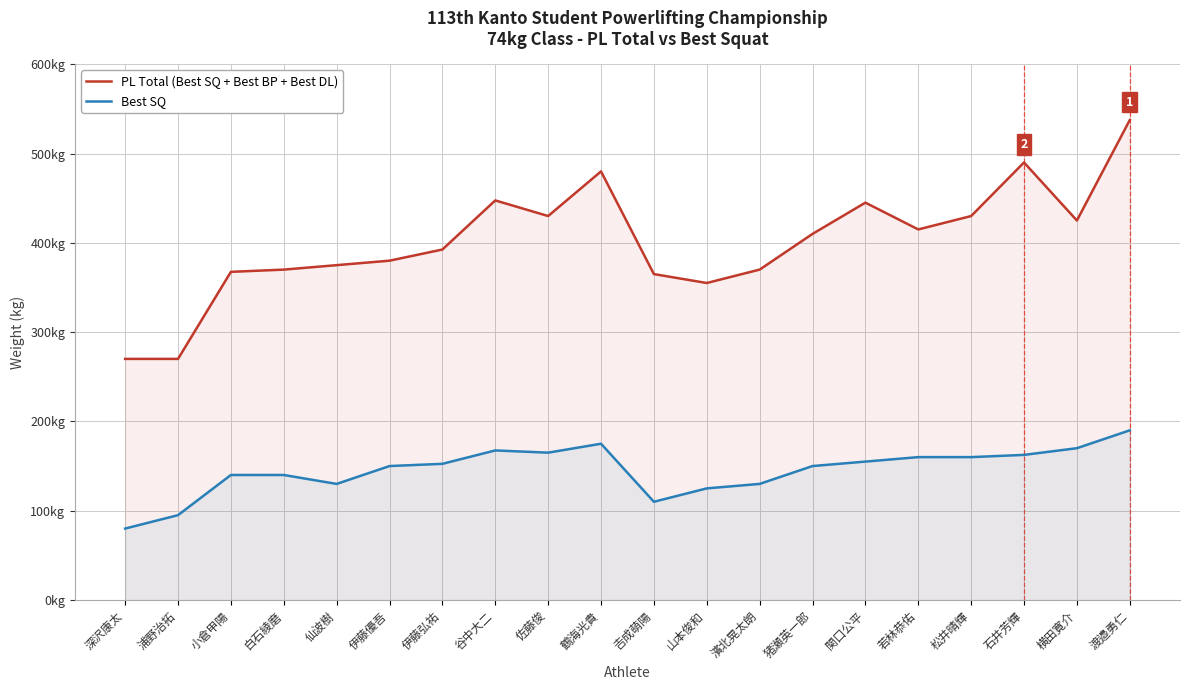

What is the label of the 16th point from the left?

若林恭佑